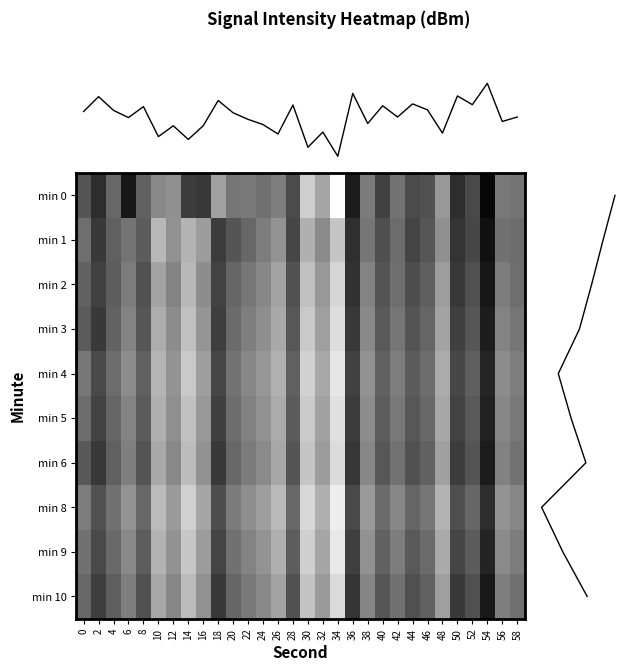

What is the average value of the 5 series?

-127.1